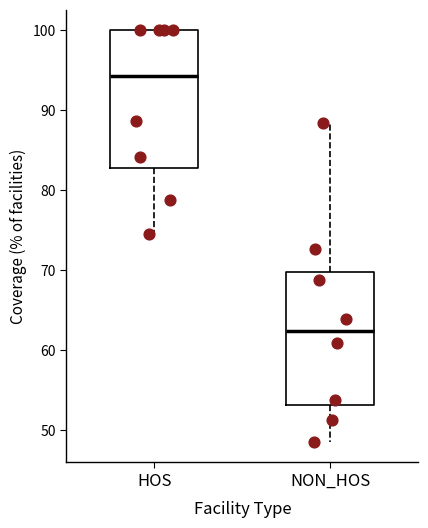

Reading left to right, transcribe this box plot: for each box, give where its median line is, the range the box spans, and where its two whiskers end, as read against the y-axis. The values are not printed on the chart, so give them approximately, as read against the axis.

HOS: median 94, box 83 to 100, whiskers 74 to 100
NON_HOS: median 62, box 53 to 70, whiskers 49 to 88